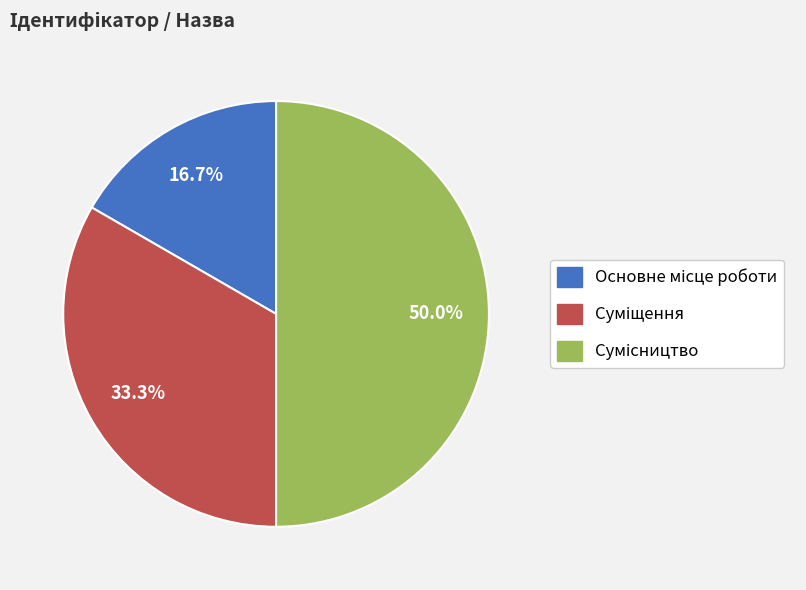

To the nearest percent, what is the difference between the largest and smallest slice percentages?

33%